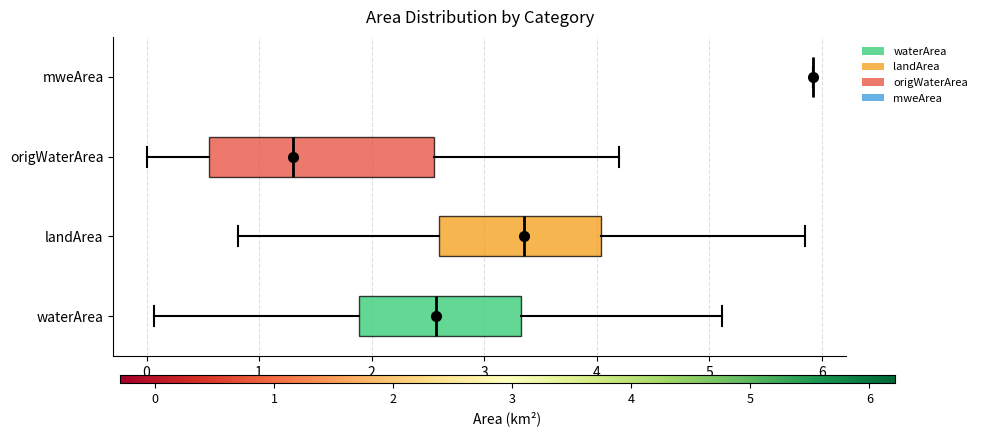

Comparing the boxes themselves (not the whiskers), which one is the widest?

origWaterArea